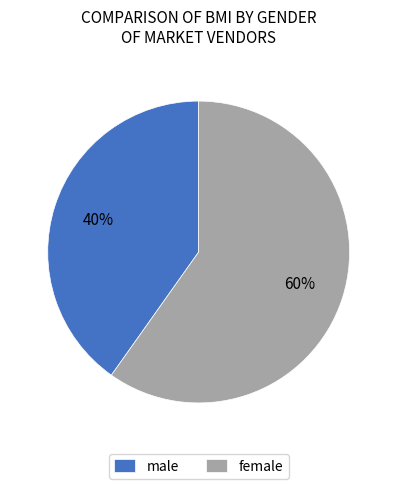

Which has a higher value, male or female?

female